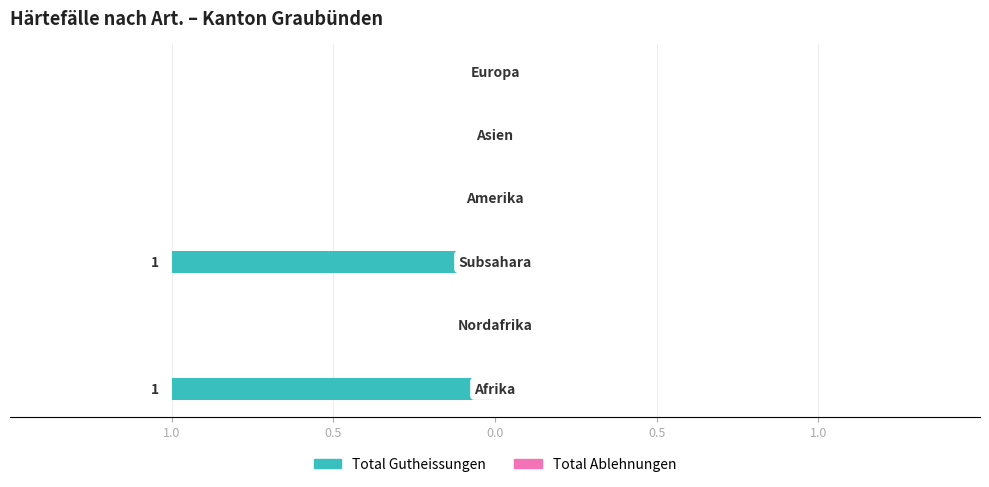

How many categories are shown in the chart?

6